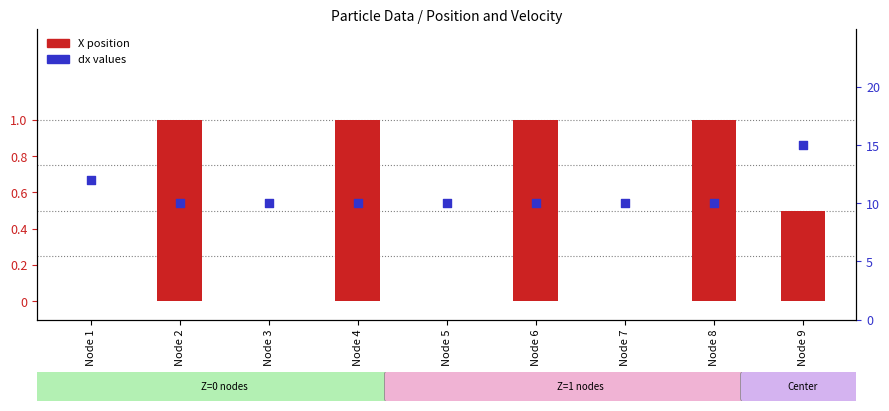

Which series contains the highest Y value?

dx values